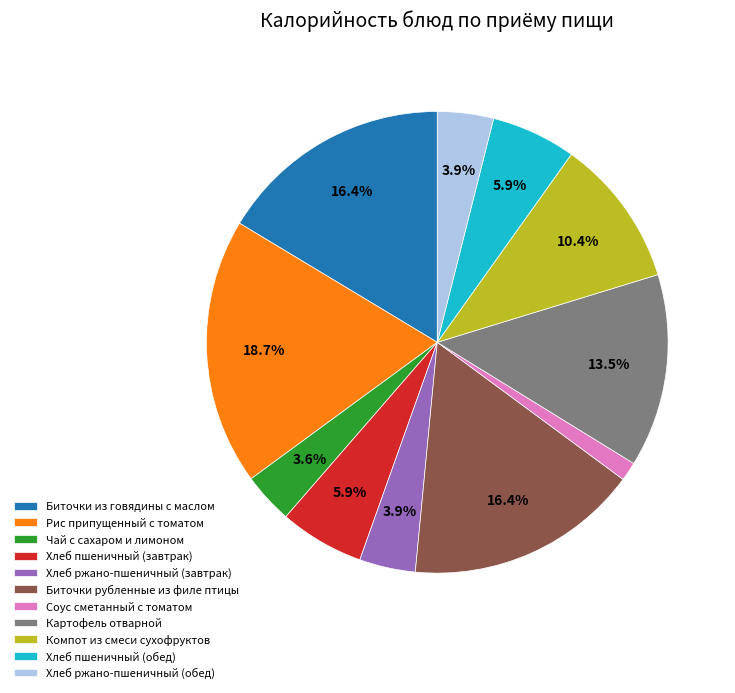

What is the ratio of the value at Соус сметанный с томатом to the value at Хлеб ржано-пшеничный (завтрак)?

0.3